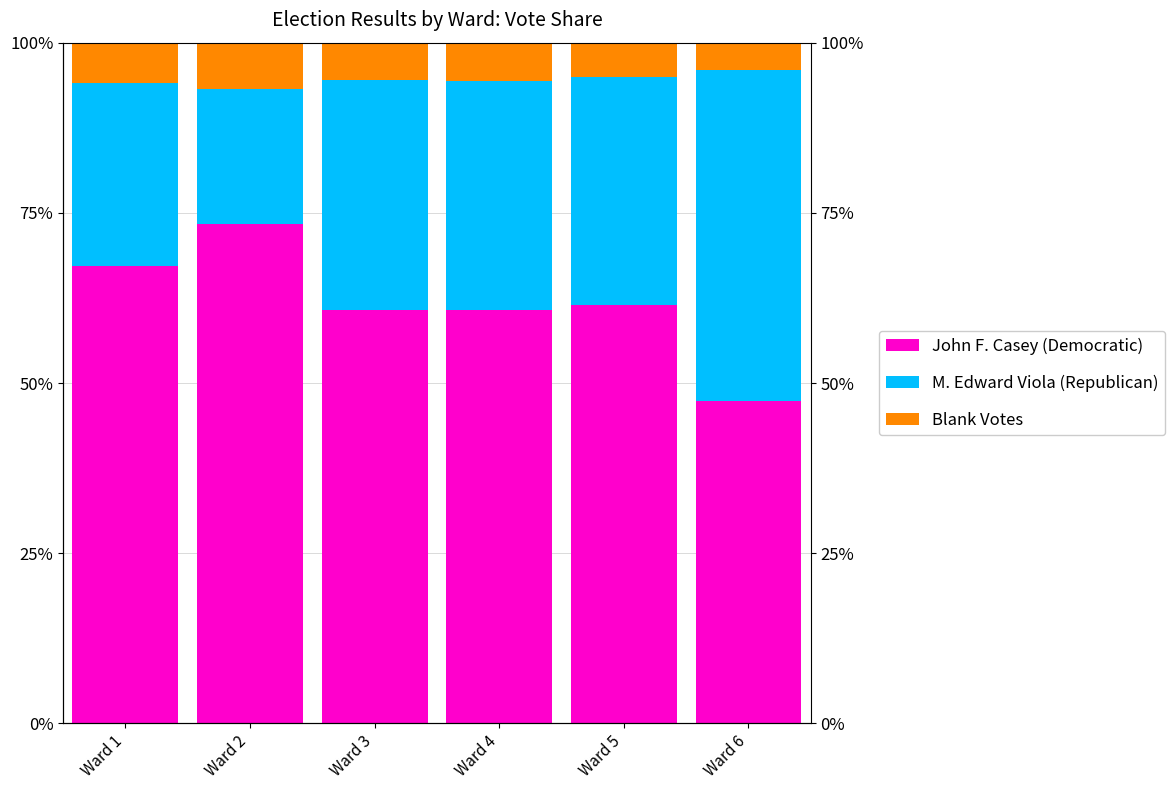

Are the bars horizontal?

No